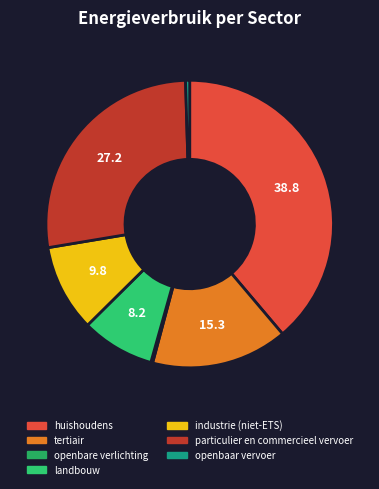

Which category has the smallest portion of the pie?

openbare verlichting